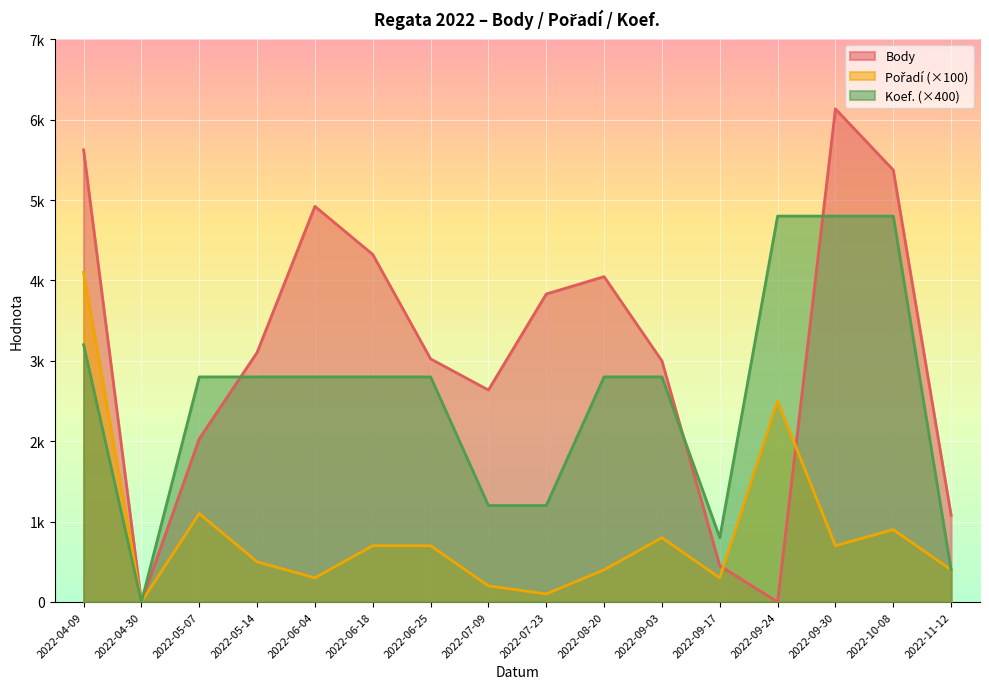

Reading left to right, what are all the values shown in this chart?

Body: 2022-04-09=5624	2022-04-30=0	2022-05-07=2030	2022-05-14=3104	2022-06-04=4921	2022-06-18=4323	2022-06-25=3024	2022-07-09=2637	2022-07-23=3831	2022-08-20=4047	2022-09-03=2999	2022-09-17=452	2022-09-24=0	2022-09-30=6134	2022-10-08=5373	2022-11-12=1079
Pořadí: 2022-04-09=4100	2022-04-30=0	2022-05-07=1100	2022-05-14=500	2022-06-04=300	2022-06-18=700	2022-06-25=700	2022-07-09=200	2022-07-23=100	2022-08-20=400	2022-09-03=800	2022-09-17=300	2022-09-24=2500	2022-09-30=700	2022-10-08=900	2022-11-12=400
Koef.: 2022-04-09=3200	2022-04-30=0	2022-05-07=2800	2022-05-14=2800	2022-06-04=2800	2022-06-18=2800	2022-06-25=2800	2022-07-09=1200	2022-07-23=1200	2022-08-20=2800	2022-09-03=2800	2022-09-17=800	2022-09-24=4800	2022-09-30=4800	2022-10-08=4800	2022-11-12=400